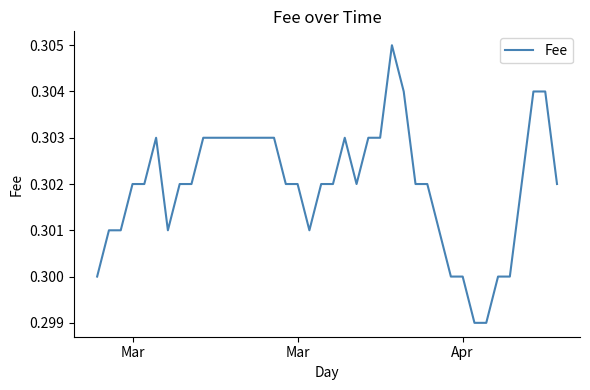

Does the chart display data point markers on the line(s)?

No